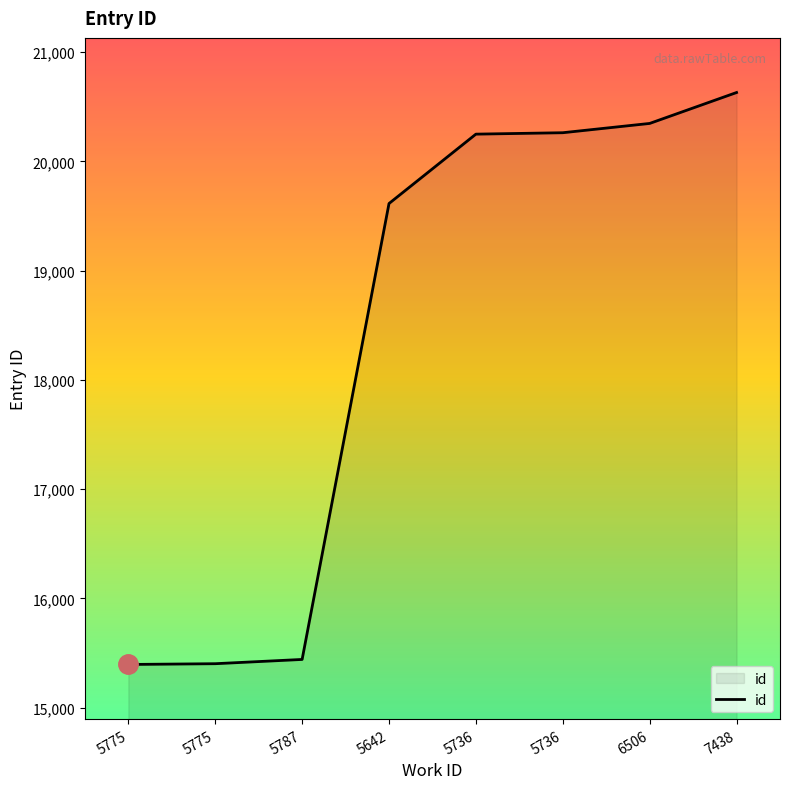

Does the chart have visible grid lines?

No